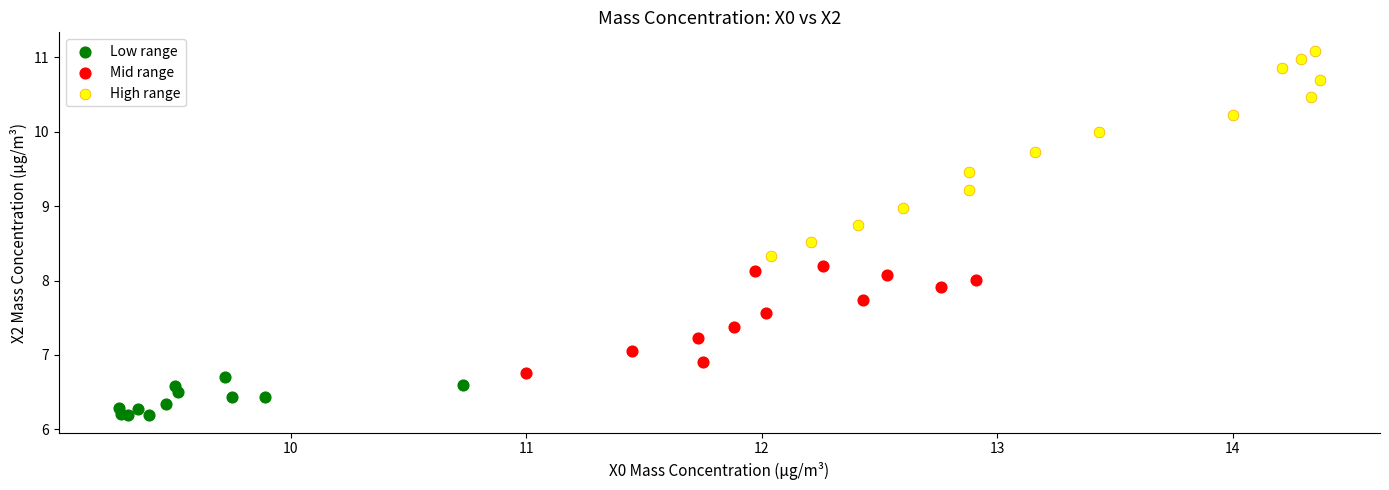

Which series has the widest spread of Y values?

High range